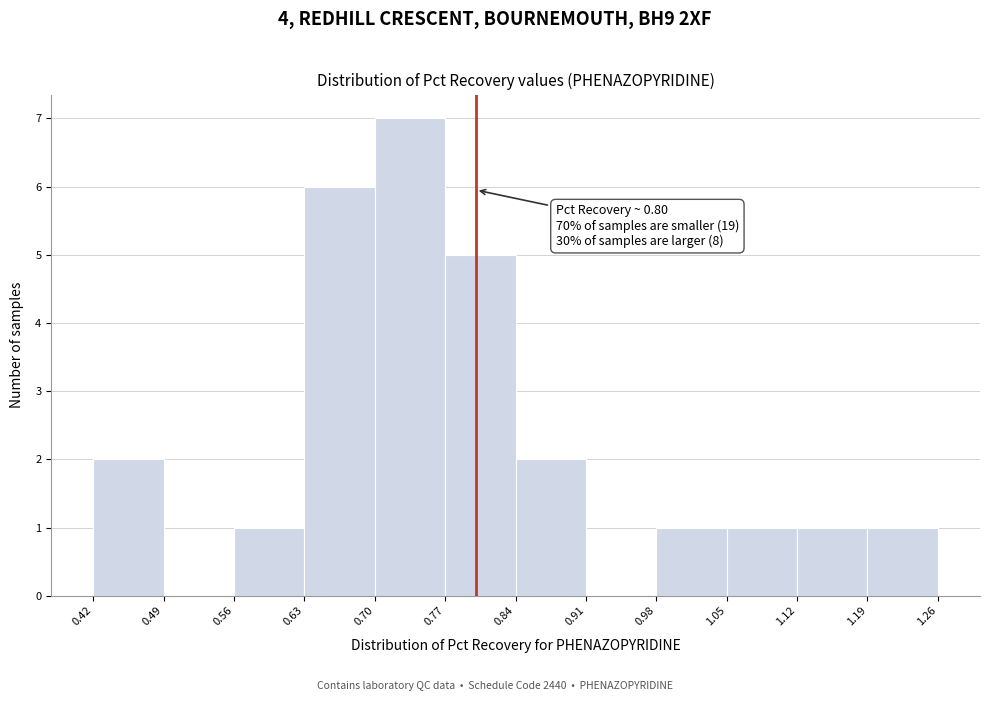

Which range on the x-axis has the tallest bar?

0.70 to 0.77